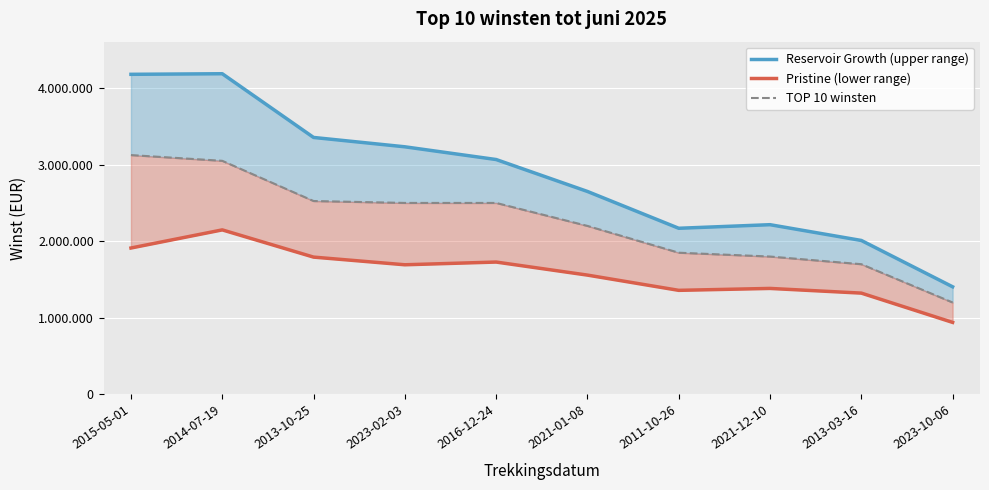

How many values in the Reservoir Growth (upper range) series exceed 3066782?

5